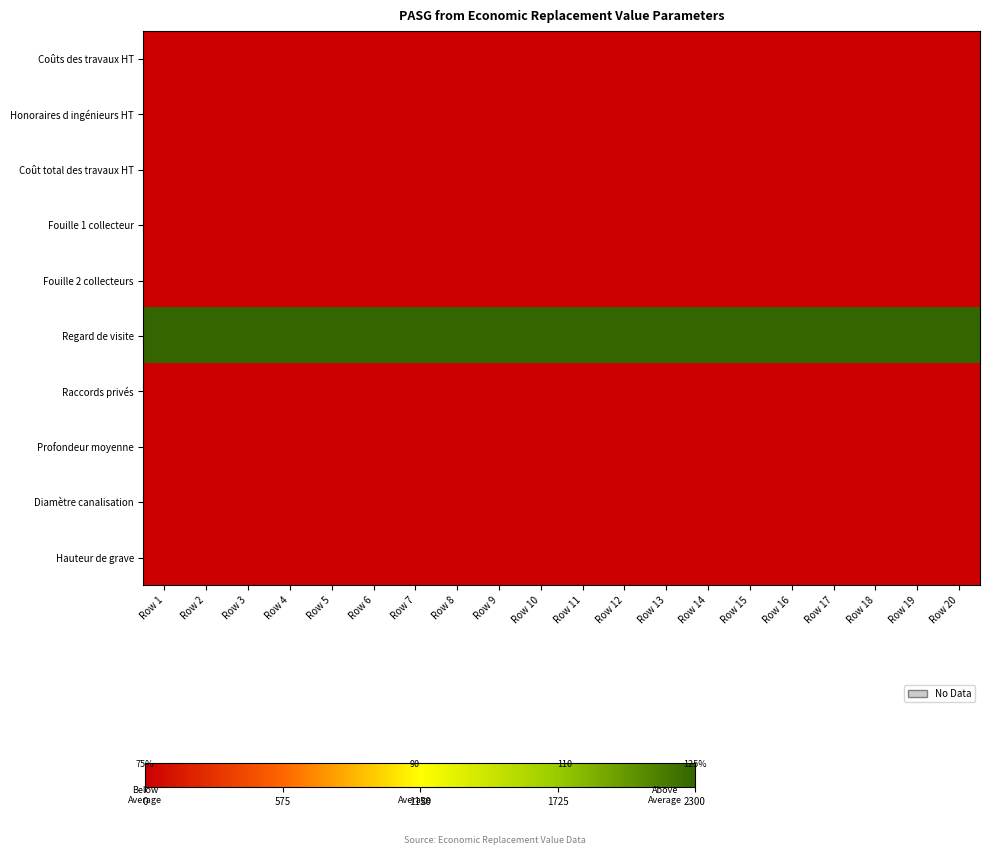

At how many categories does at least one series exceed 2266?

20